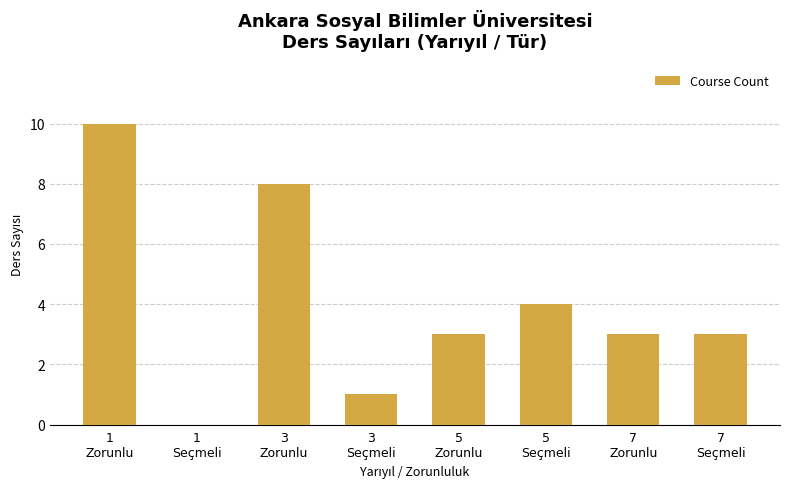

What is the average value?

4